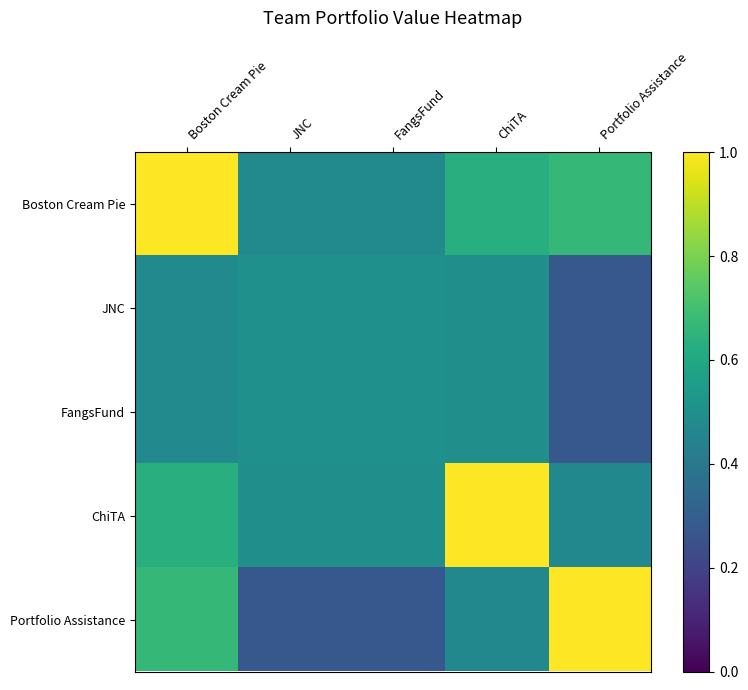

At ChiTA, list the series in order from largest to smallest.

ChiTA, Boston Cream Pie, JNC, FangsFund, Portfolio Assistance